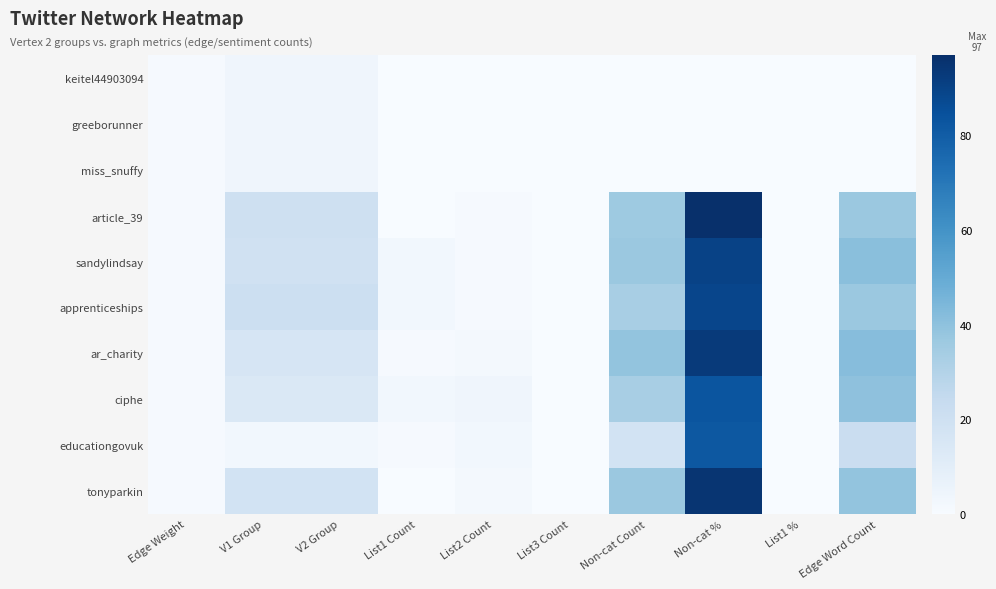

Between List2 Count and Edge Word Count, which series saw the biggest shift?

sandylindsay